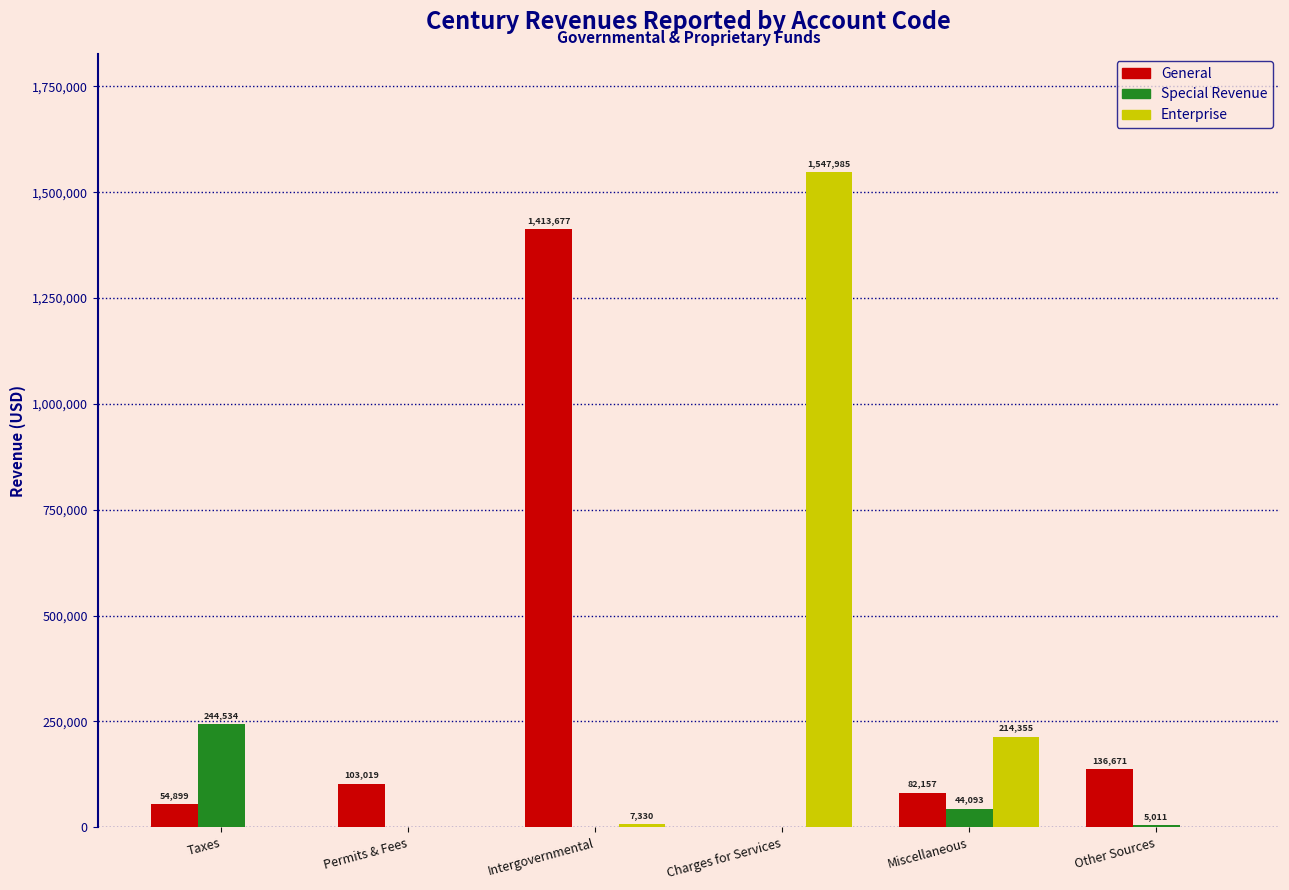

What is the sum of all General values?

1790423